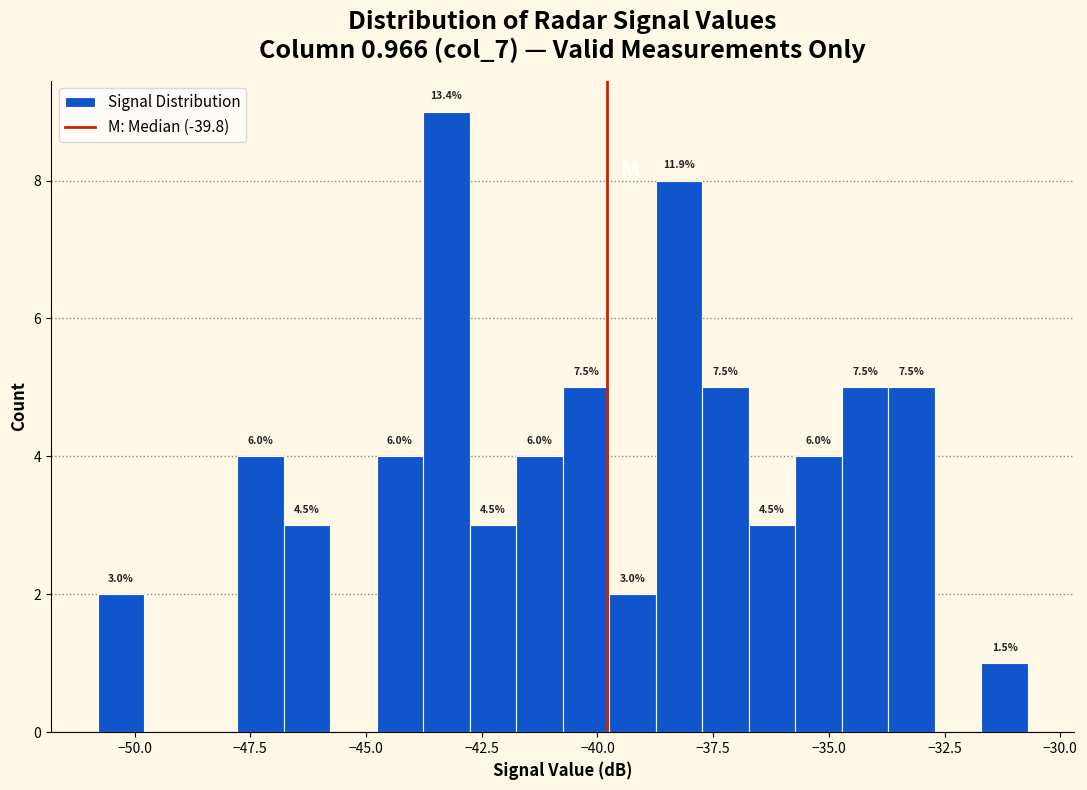

Around what value on the x-axis is the tallest bar? Give the approximate position of its centre, as read against the axis.

-43.5